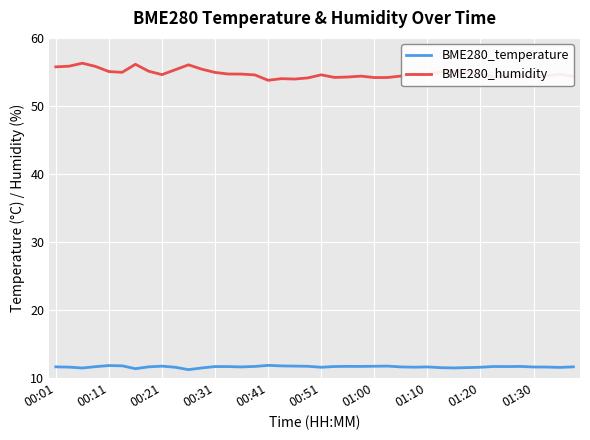

Which series has the largest total across all categories?

BME280_humidity